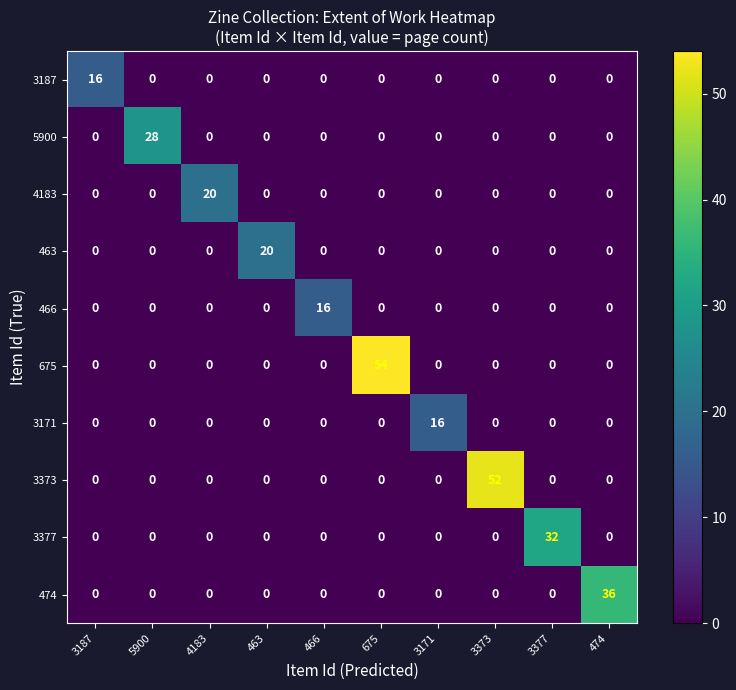

What is the difference between the maximum and second lowest values in the 463 series?

20